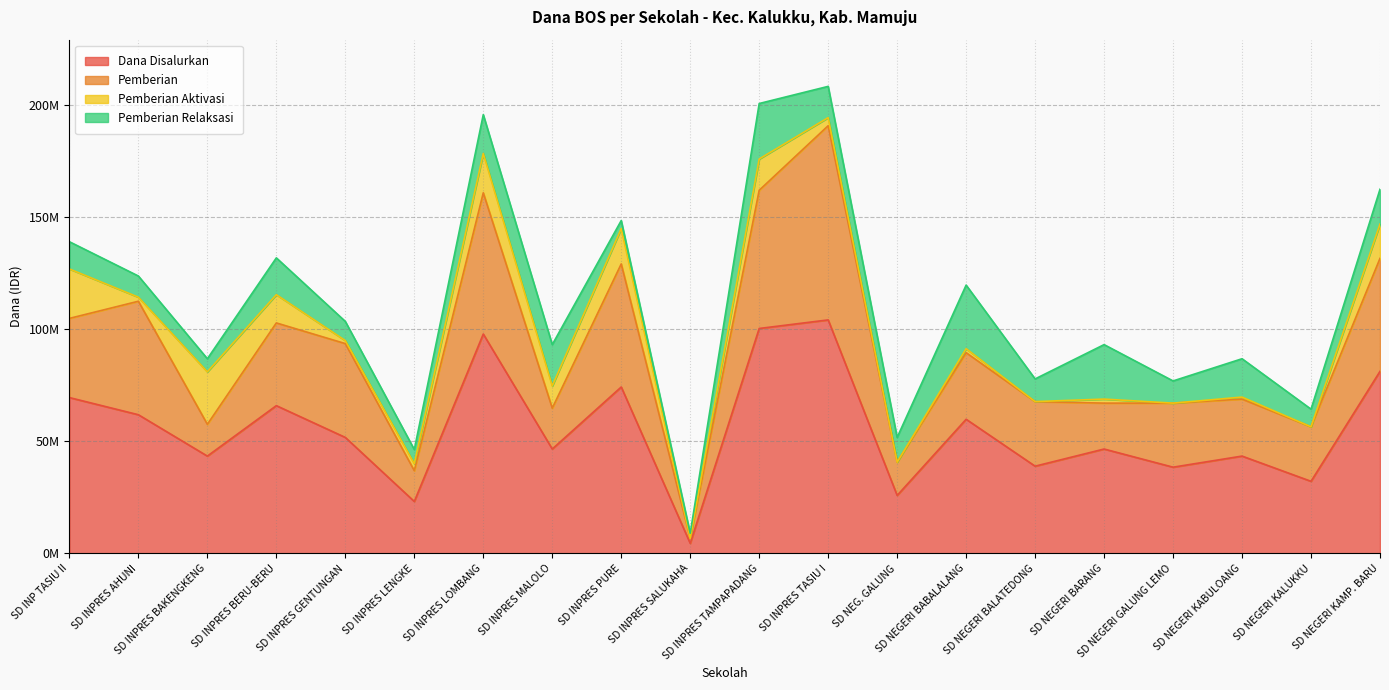

What is the label of the 10th point from the right?

SD INPRES TAMPAPADANG